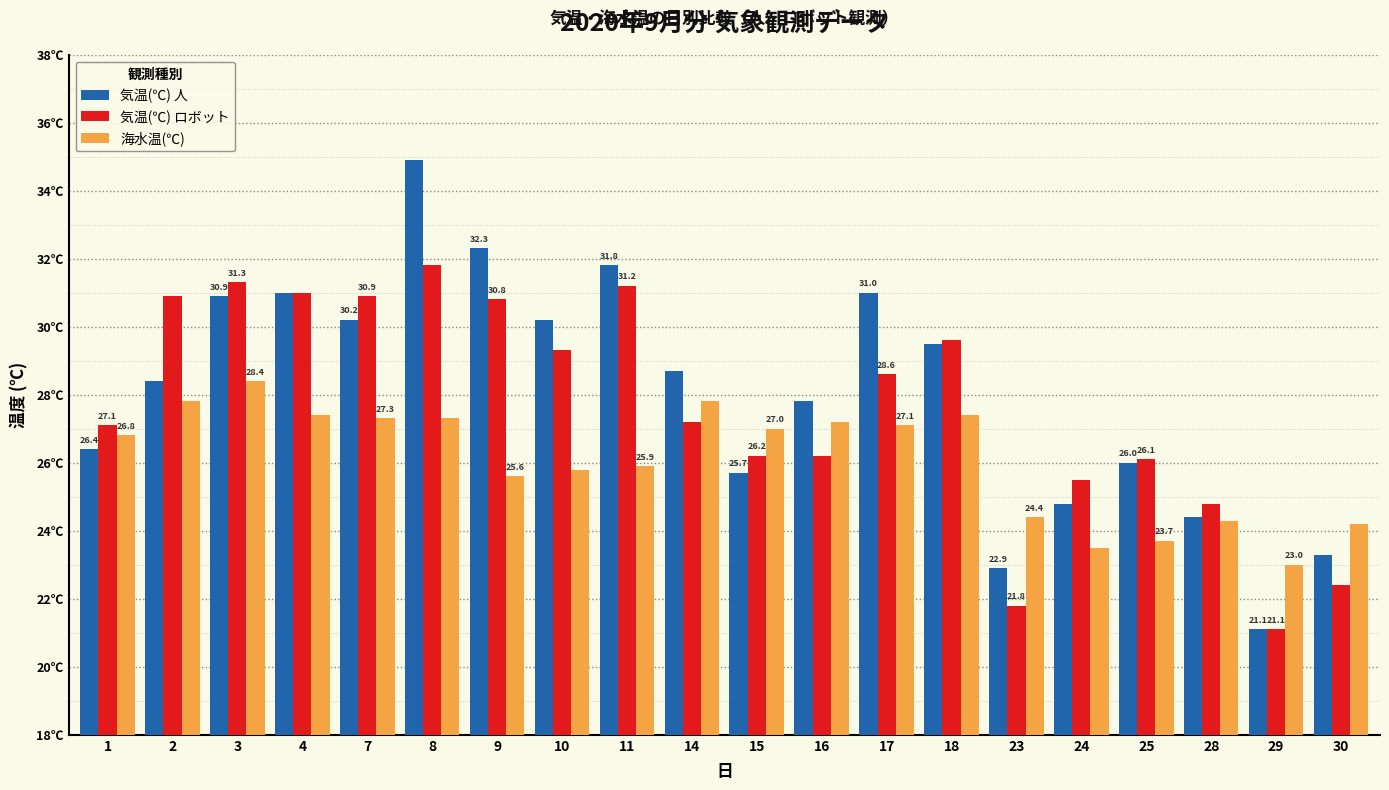

List the series in order of their peak value, lowest first.

海水温(℃), 気温(℃) ロボット, 気温(℃) 人